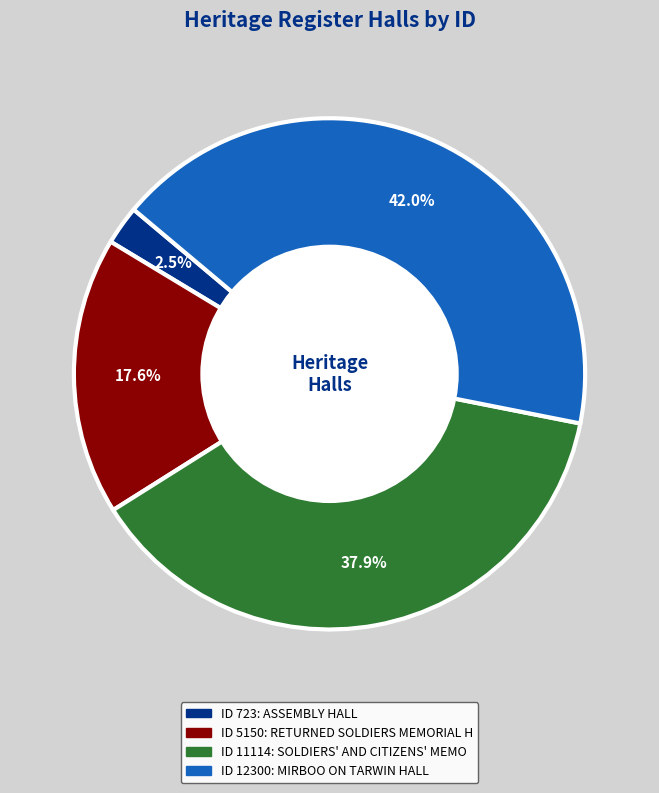

Does any single category account for the majority?

No